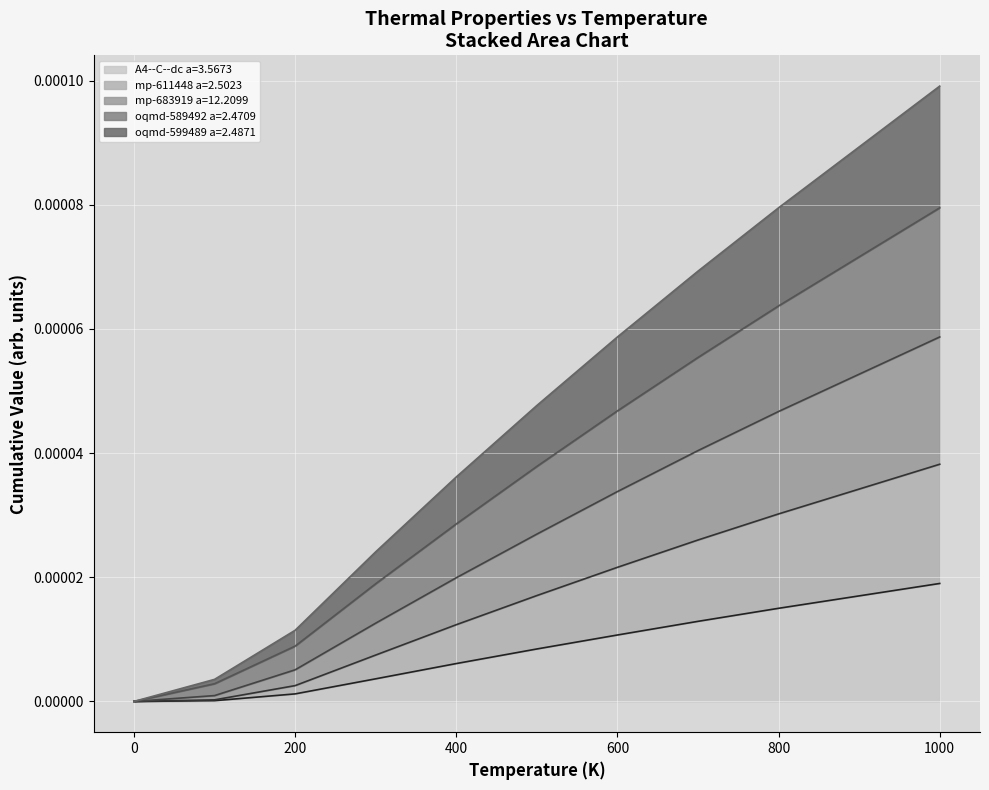

Which series has the largest total across all categories?

mp-683919 a=12.2099